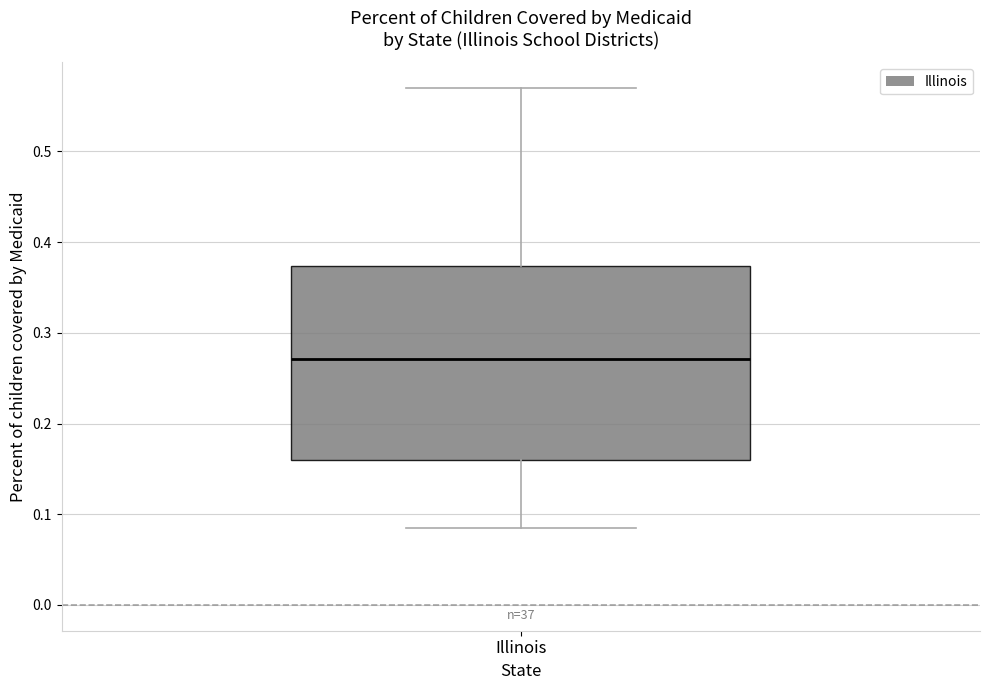

Where is the upper edge of the box for Illinois on the y-axis? The values are not printed on the chart, so give them approximately, as read against the axis.

0.37